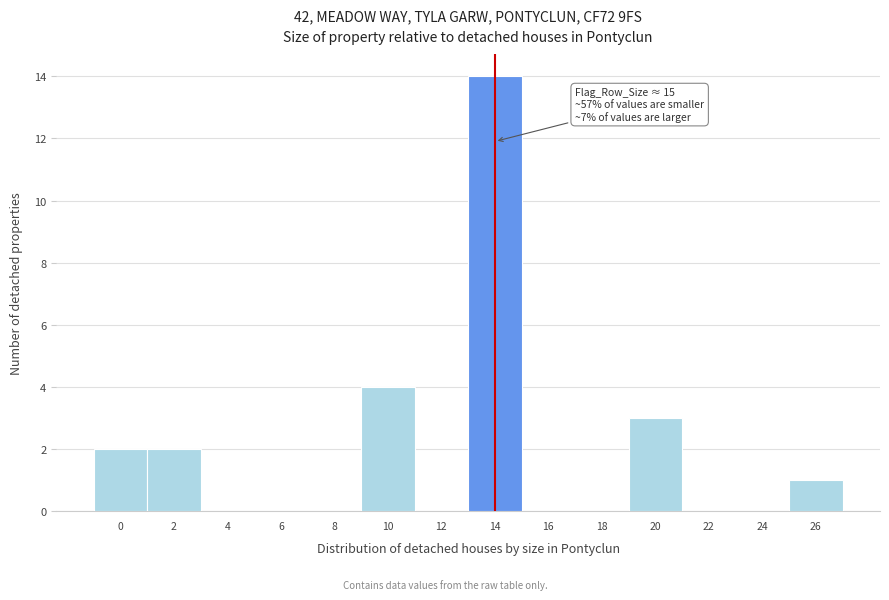

Reading left to right, what are all the values shown in this chart?

0=2	2=2	4=0	6=0	8=0	10=4	12=0	14=14	16=0	18=0	20=3	22=0	24=0	26=1